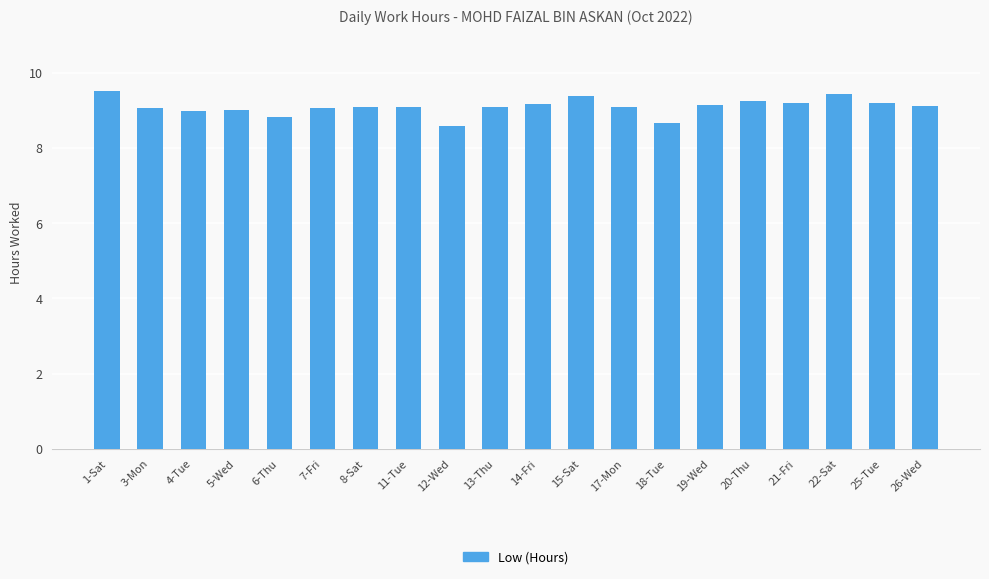

Is it true that the value at 19-Wed is 9.1?

True